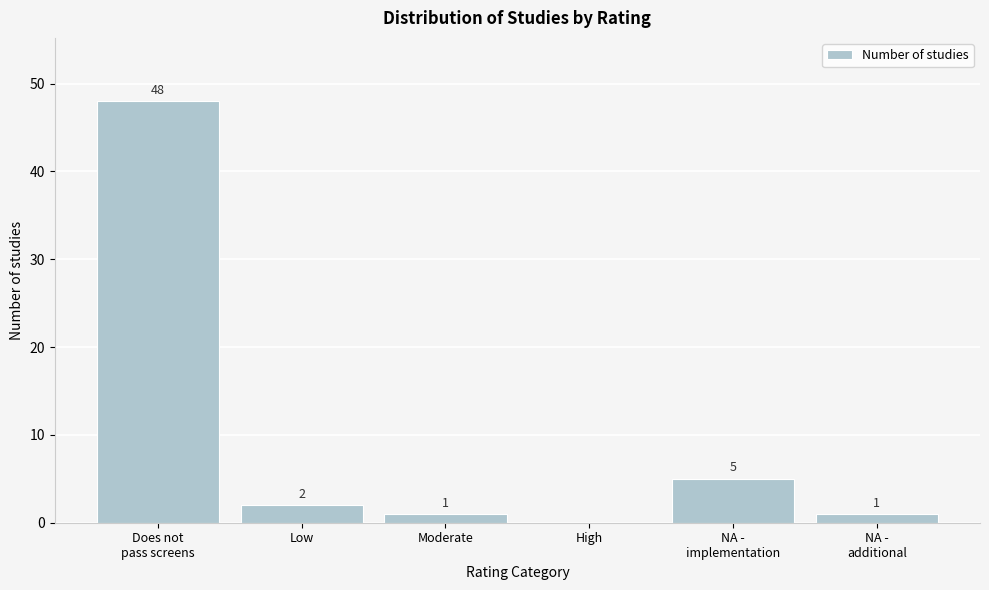

Which has a higher value, Low or High?

Low